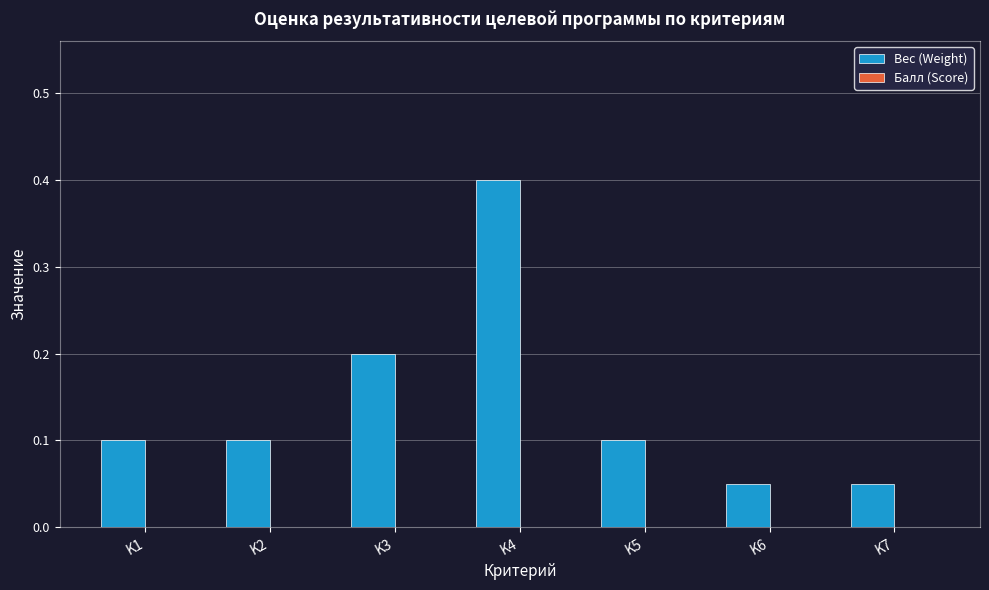

How many categories are shown in the chart?

7